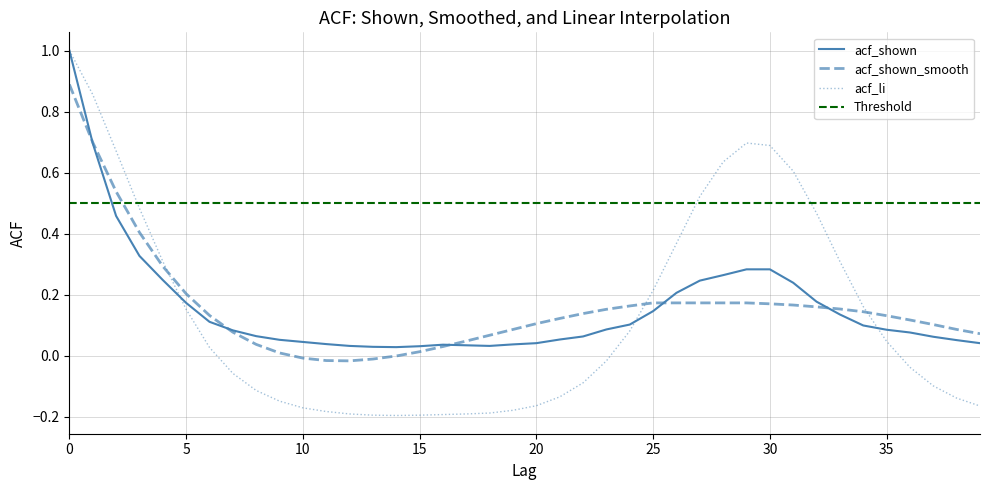

What is the sum of all acf_shown values?

6.3